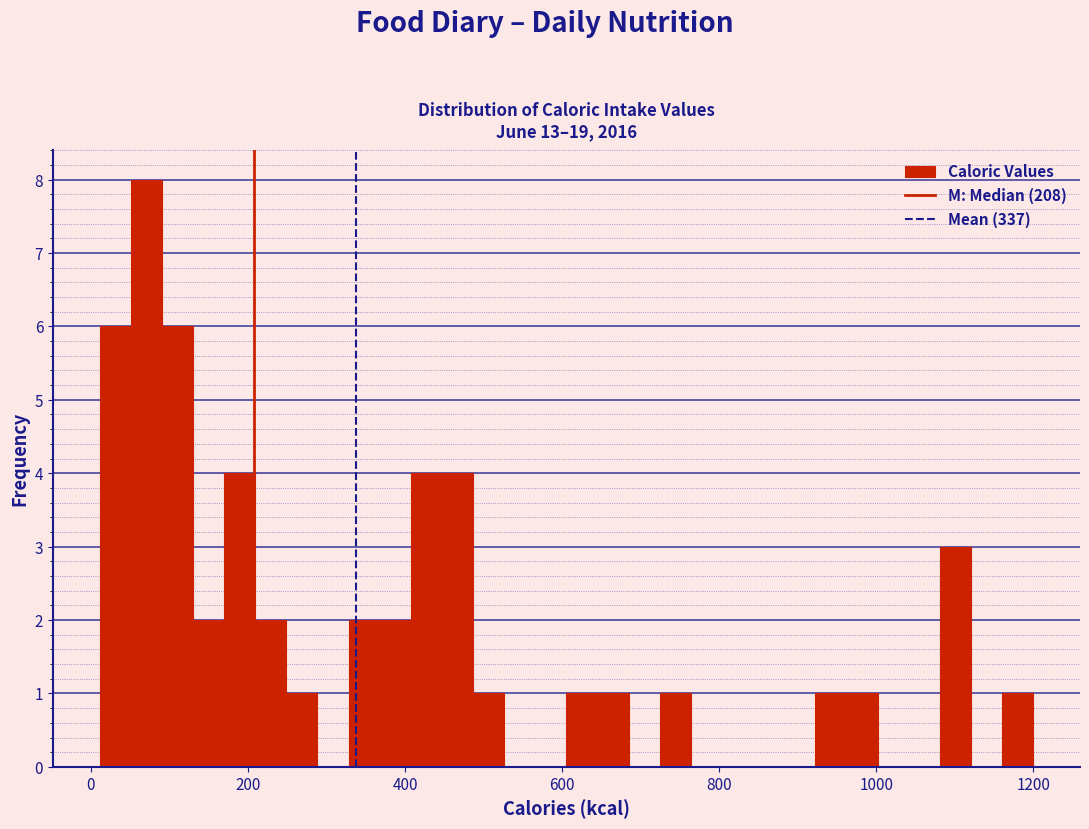

Read against the x-axis, roughly where is the centre of the tallest bar?

80